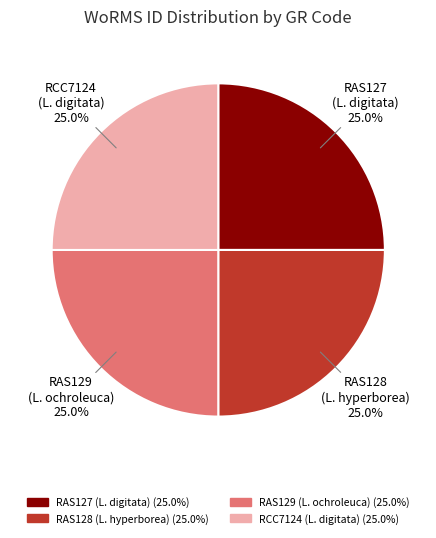

Does any single category account for the majority?

No